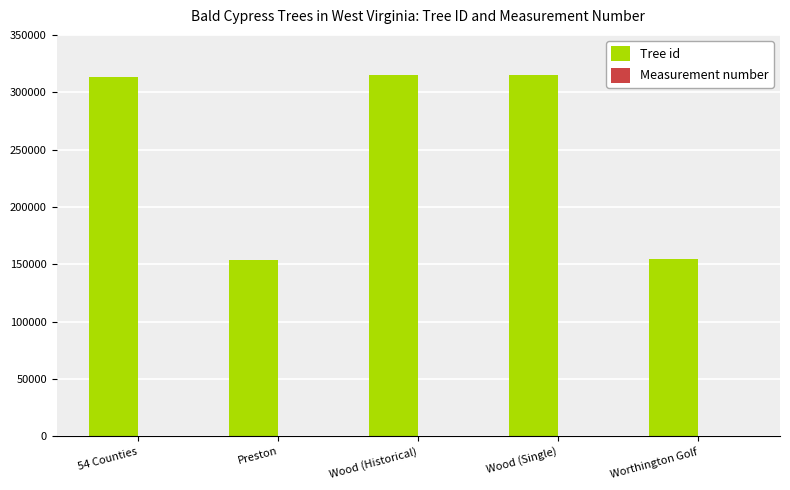

What is the greatest value displayed?

315293